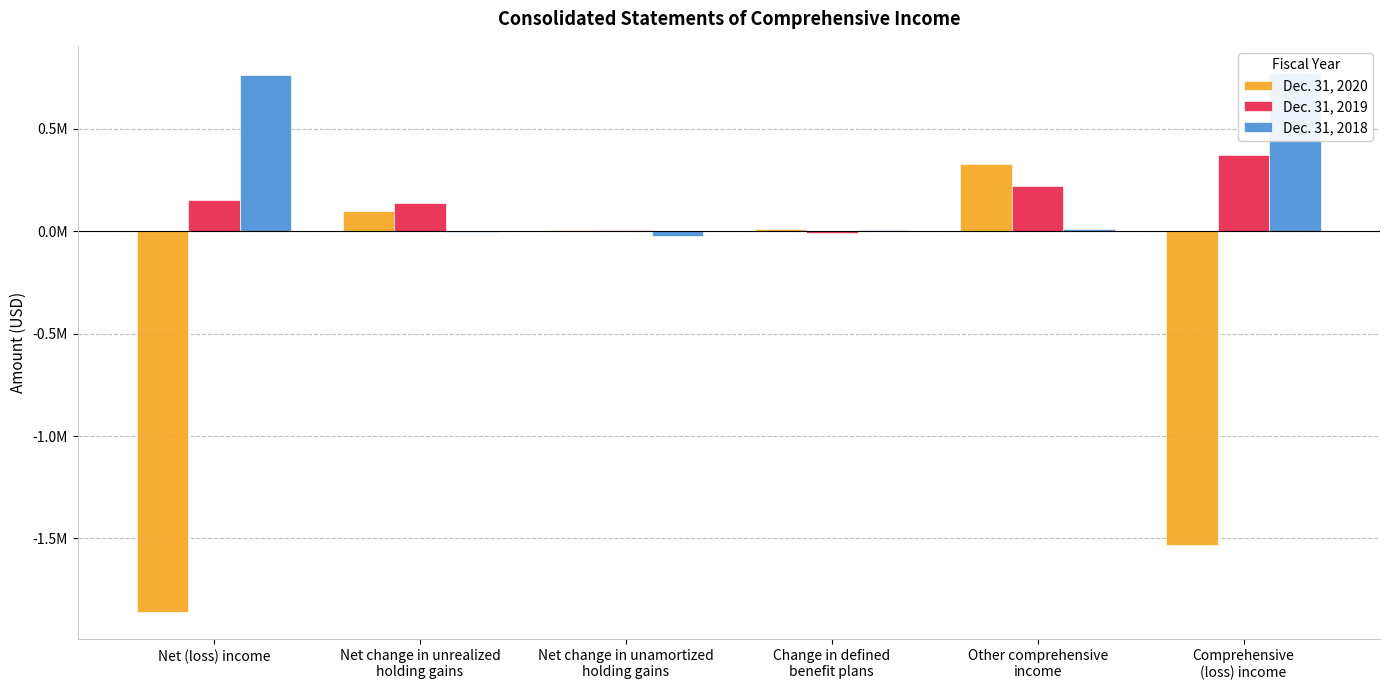

Count the number of data series in this chart.

3